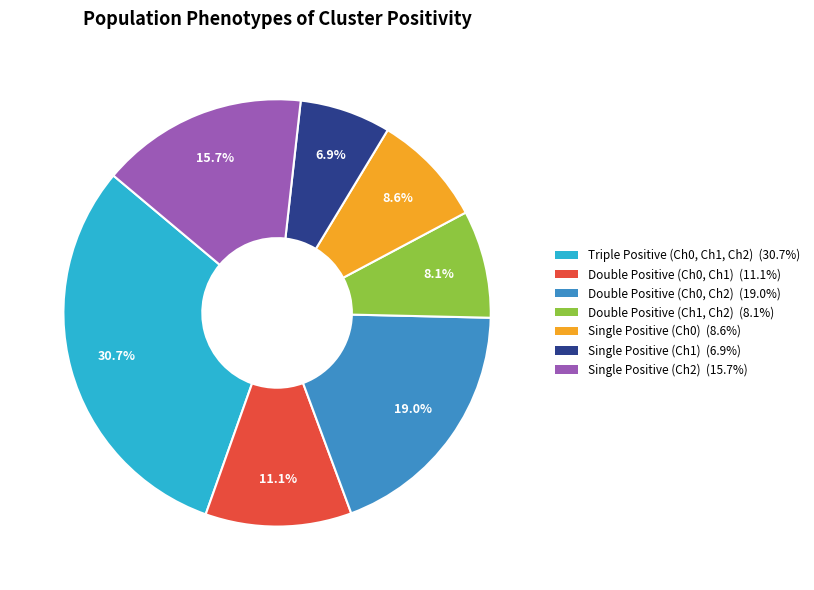

Is there a majority slice in this chart?

No